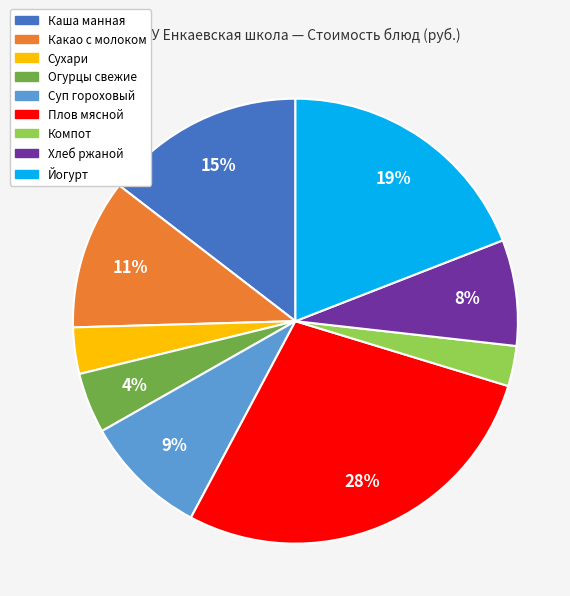

How many segments does this pie chart have?

9